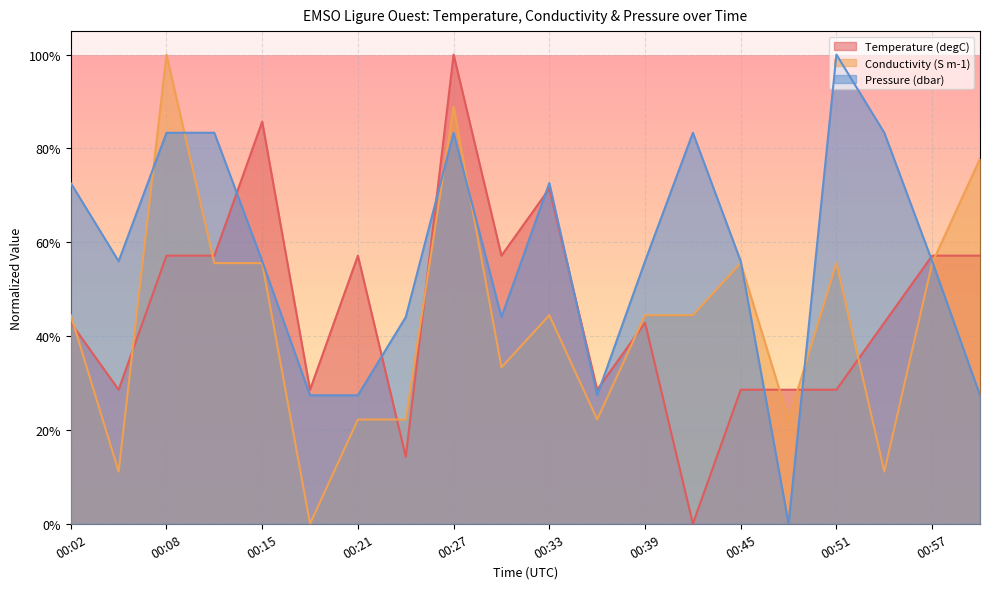

What is the approximate value of Temperature (degC) at 00:51?

0.3